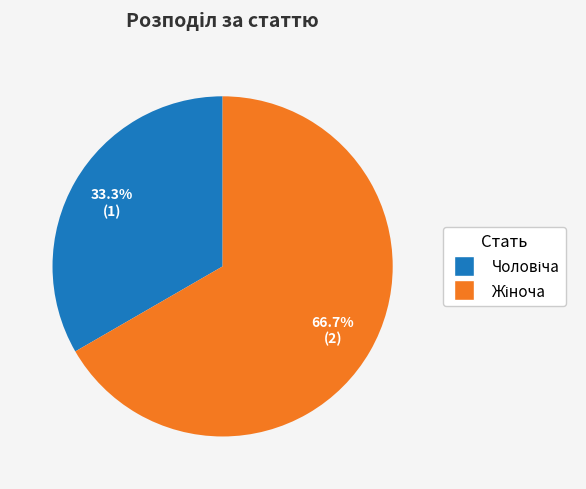

Is there a majority slice in this chart?

Yes